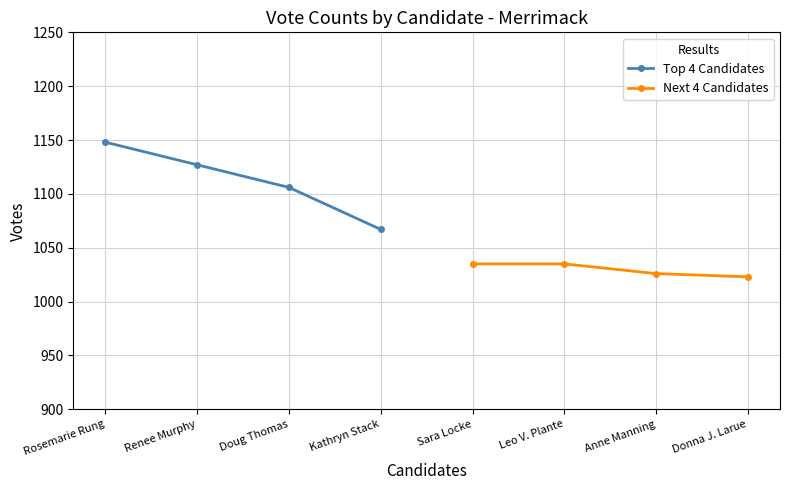

True or false: Top 4 Candidates and Next 4 Candidates intersect in this chart.

False